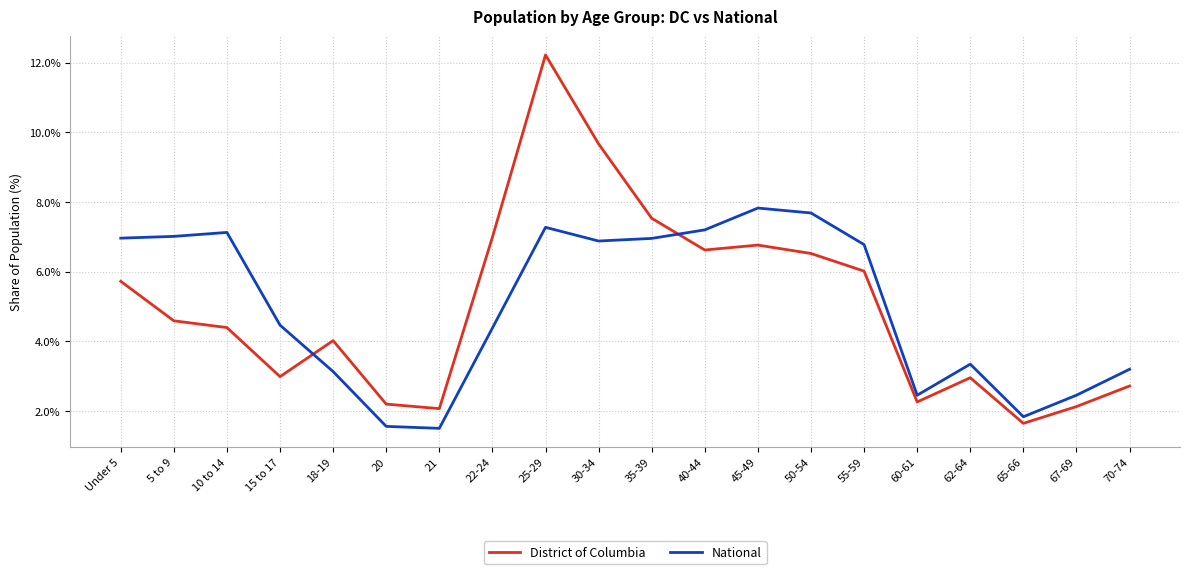

What is the difference between the second highest and minimum values in the District of Columbia series?

8.0